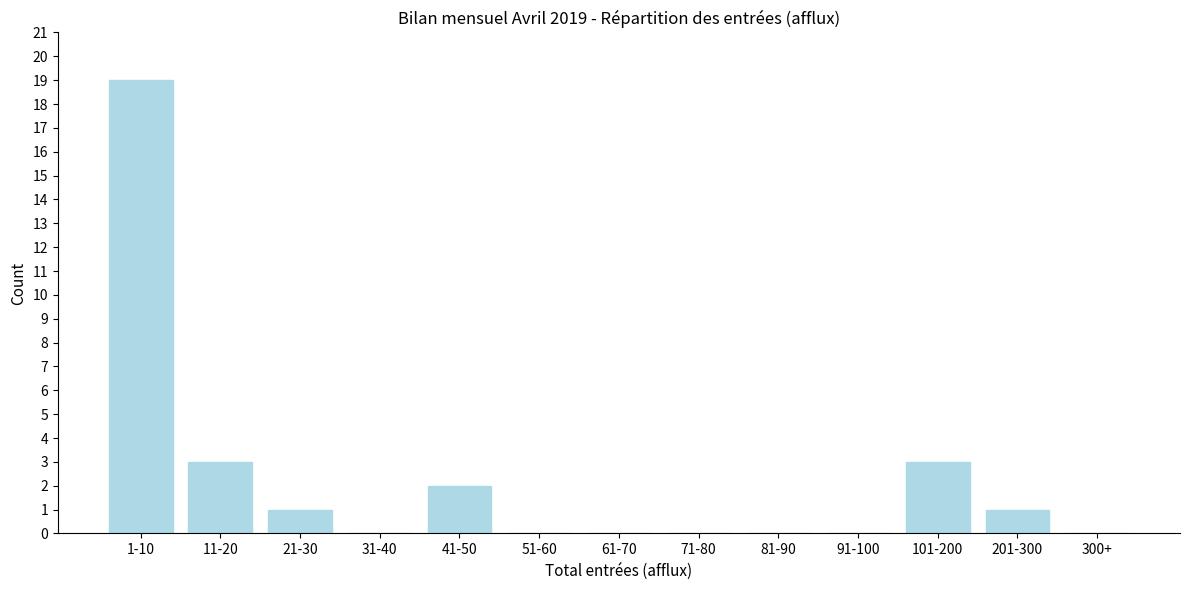

Reading right to left, transcribe all the data shown in this chart.

300+=0	201-300=1	101-200=3	91-100=0	81-90=0	71-80=0	61-70=0	51-60=0	41-50=2	31-40=0	21-30=1	11-20=3	1-10=19